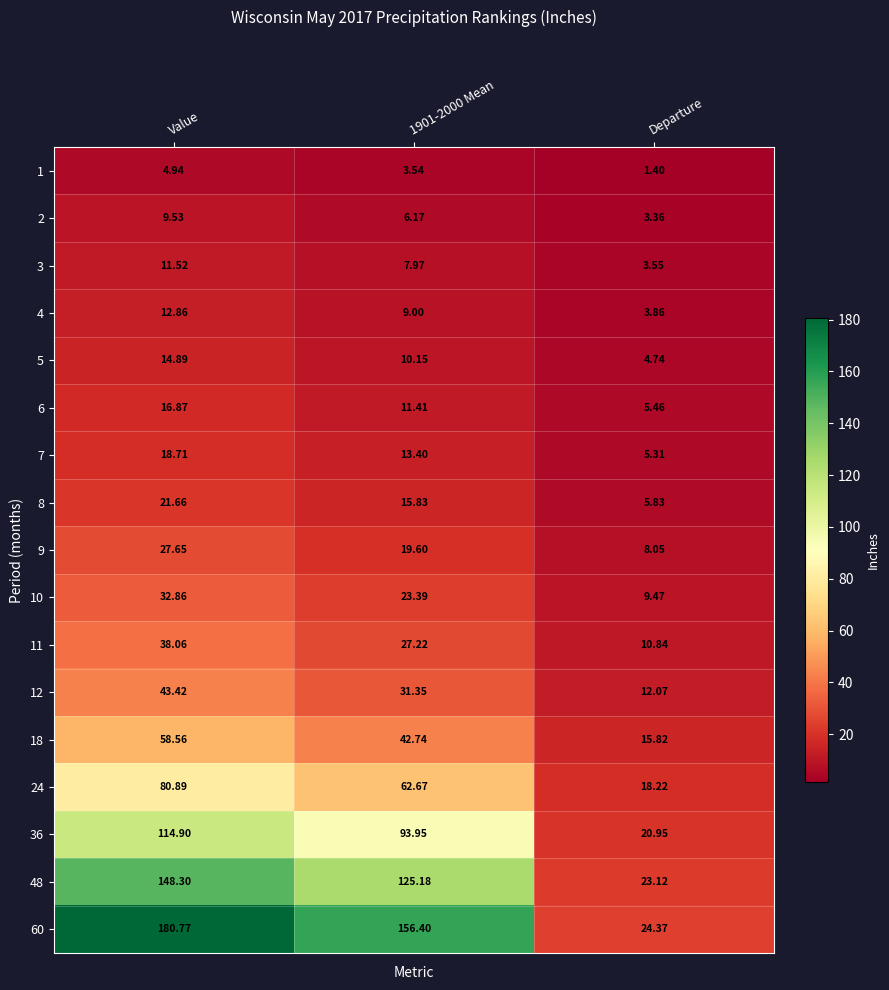

Count the number of categories in the chart.

3